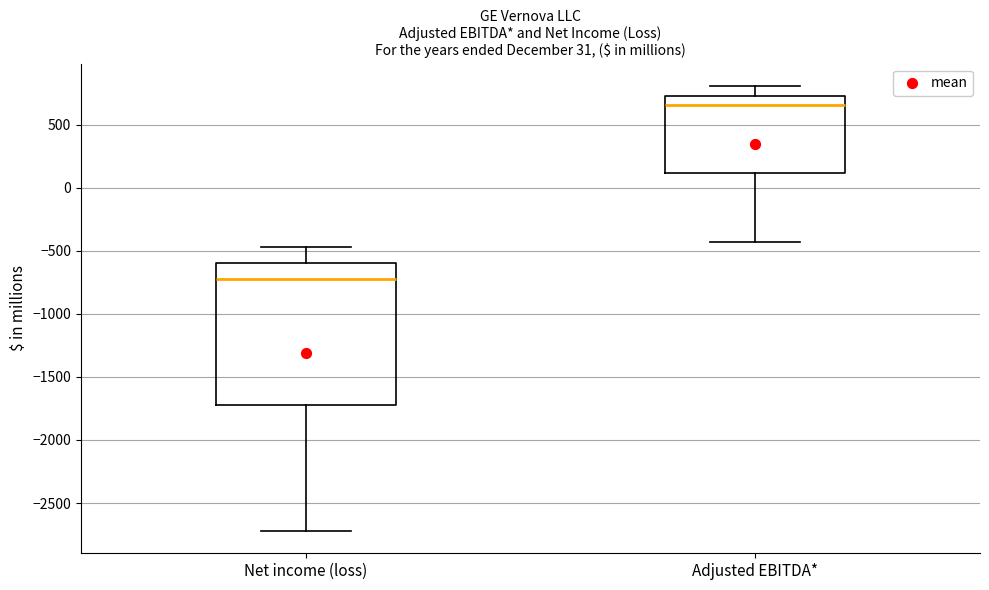

Comparing the boxes themselves (not the whiskers), which one is the tallest?

Net income (loss)